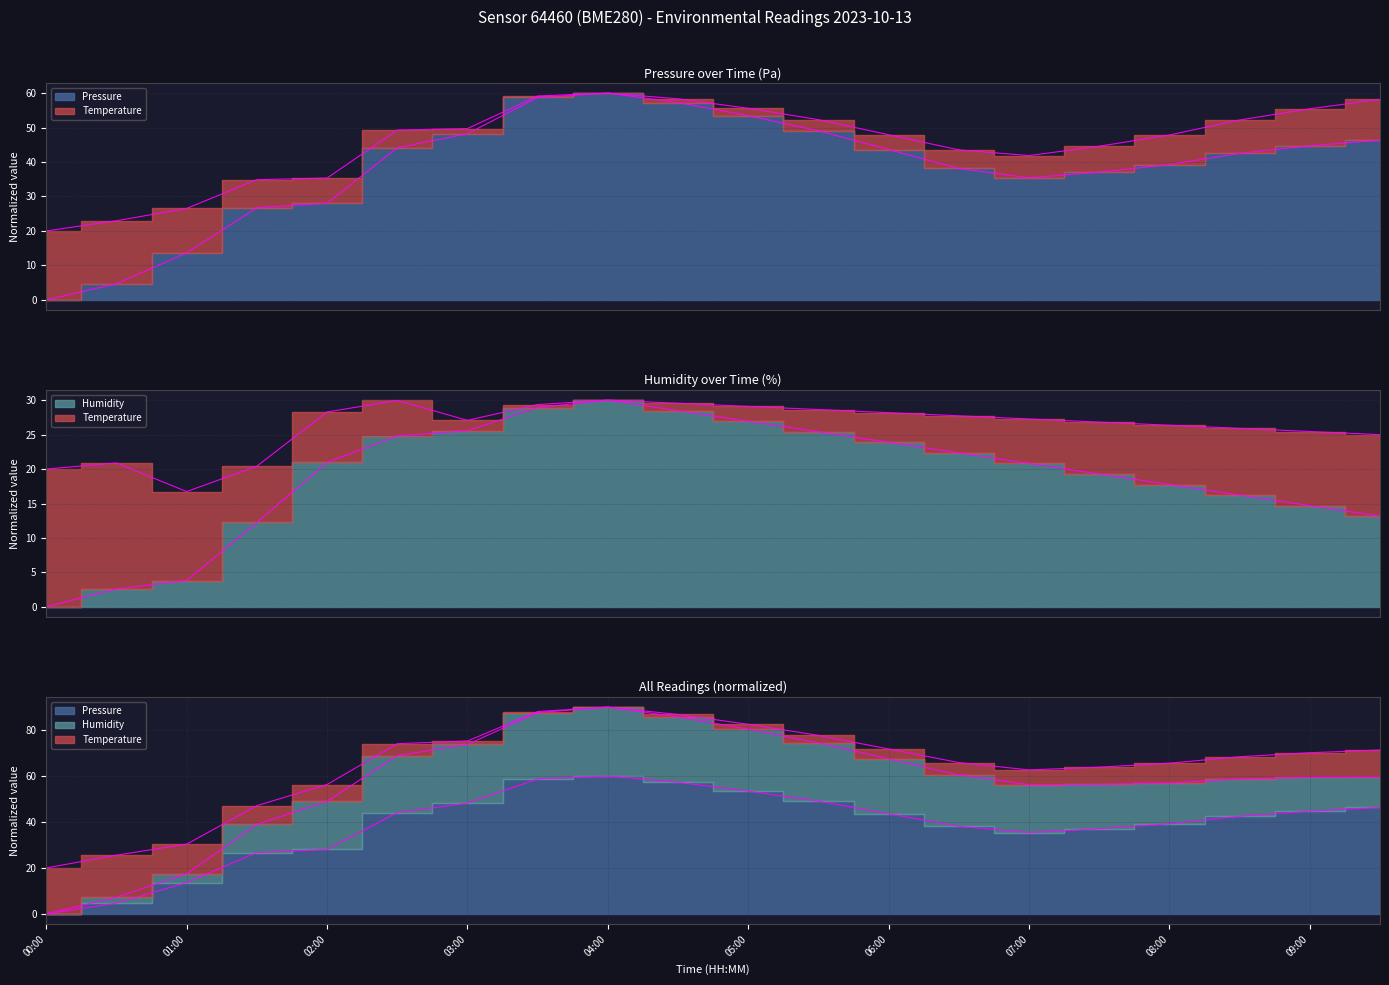

Reading left to right, extract all data points from this chart.

pressure: 00:00=0.0	00:30=4.7	01:00=13.6	01:30=26.7	02:00=28.0	02:30=44.1	03:00=48.2	03:30=58.7	04:00=60.0	04:30=57.3	05:00=53.4	05:30=49.1	06:00=43.6	06:30=38.2	07:00=35.4	07:30=37.1	08:00=39.2	08:30=42.5	09:00=44.7	09:30=46.3
humidity: 00:00=0.0	00:30=2.6	01:00=3.8	01:30=12.2	02:00=21.0	02:30=24.8	03:00=25.6	03:30=28.9	04:00=30.0	04:30=28.5	05:00=26.9	05:30=25.4	06:00=23.9	06:30=22.3	07:00=20.8	07:30=19.3	08:00=17.8	08:30=16.2	09:00=14.7	09:30=13.2